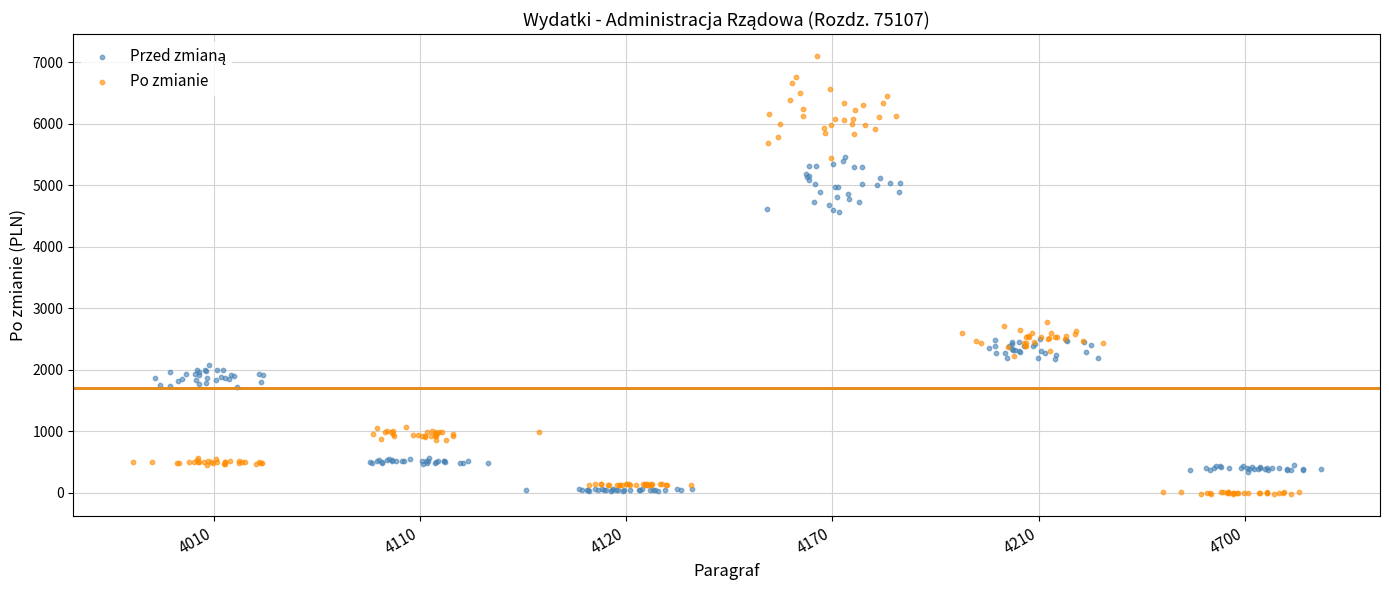

Which series has the widest spread of Y values?

Po zmianie